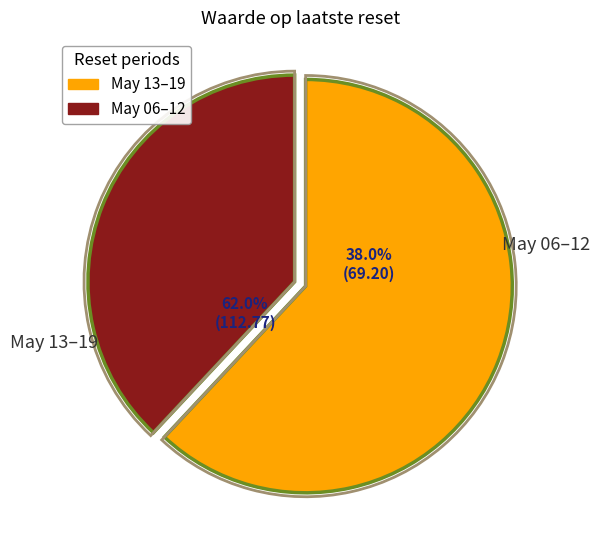

Which category has the smallest portion of the pie?

2025-05-06